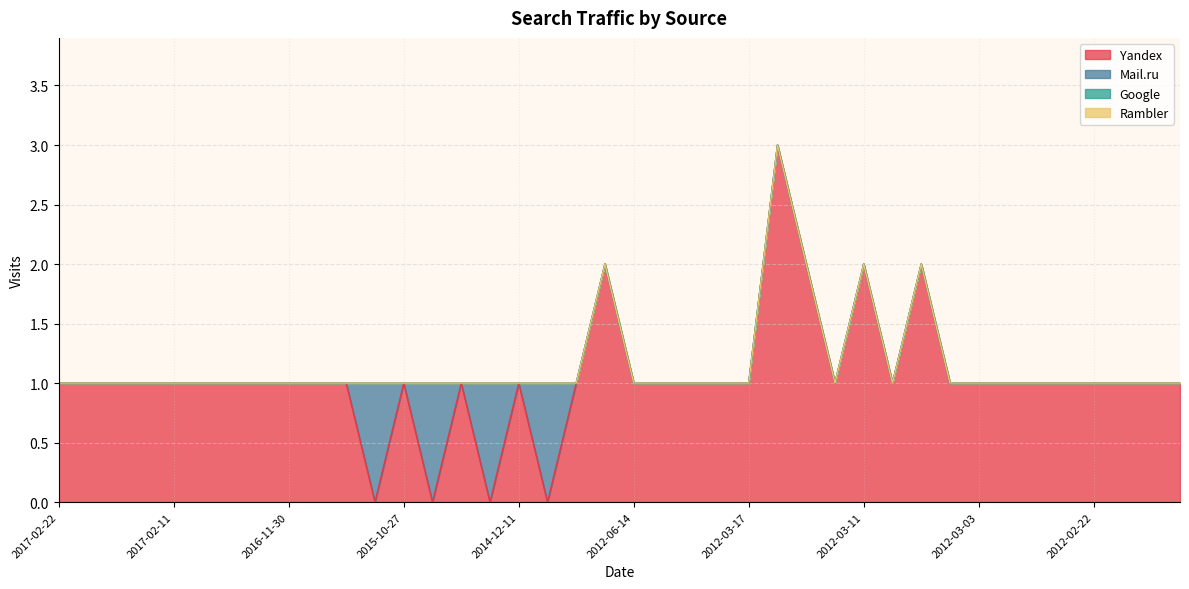

What are all the series names shown in the legend?

Yandex, Mail.ru, Google, Rambler